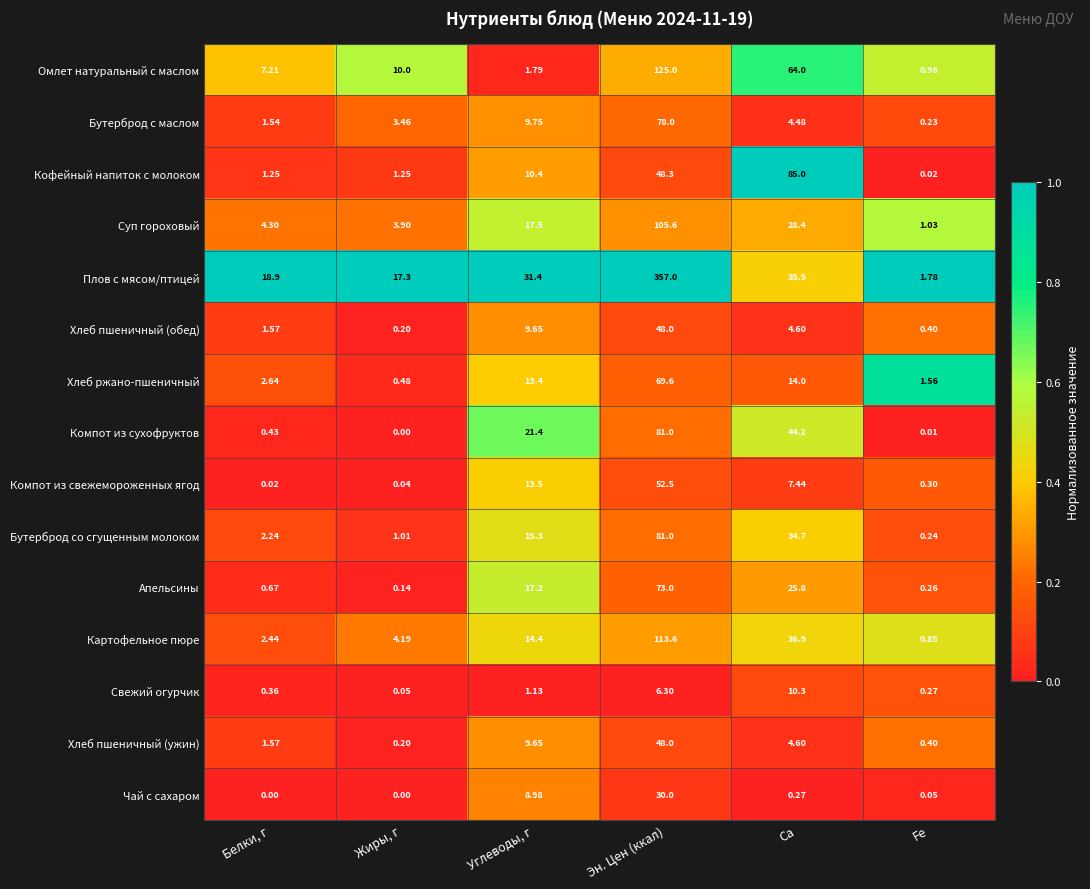

Which category has the lowest value in the Кофейный напиток с молоком series?

Fe